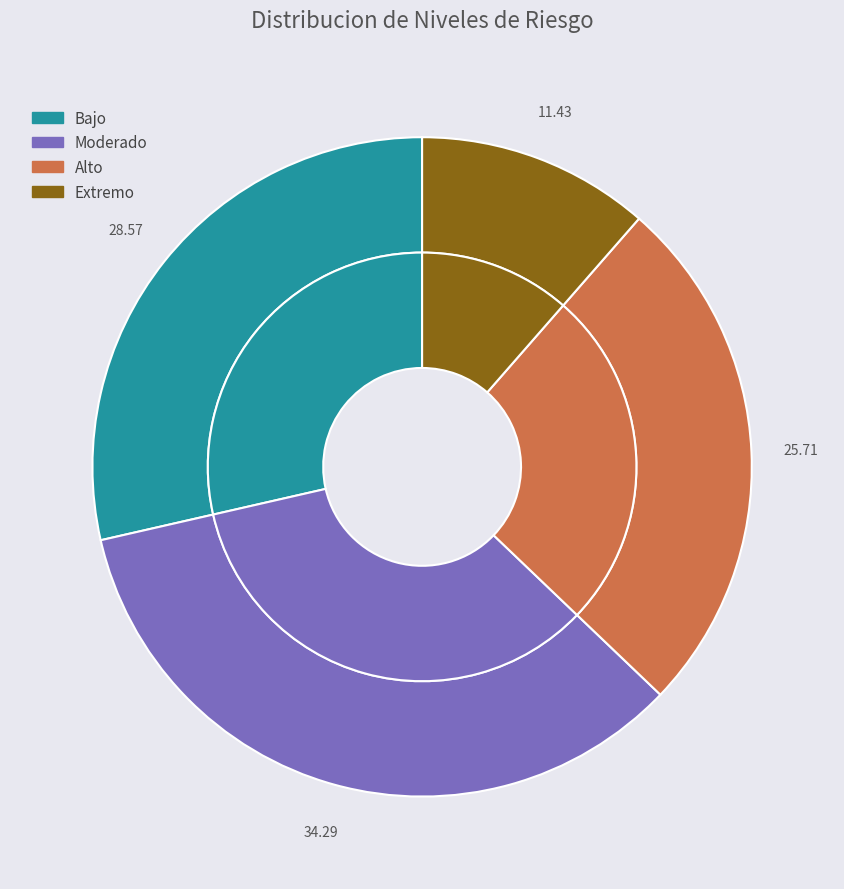

Rank the categories by value from highest to lowest.

Moderado, Bajo, Alto, Extremo